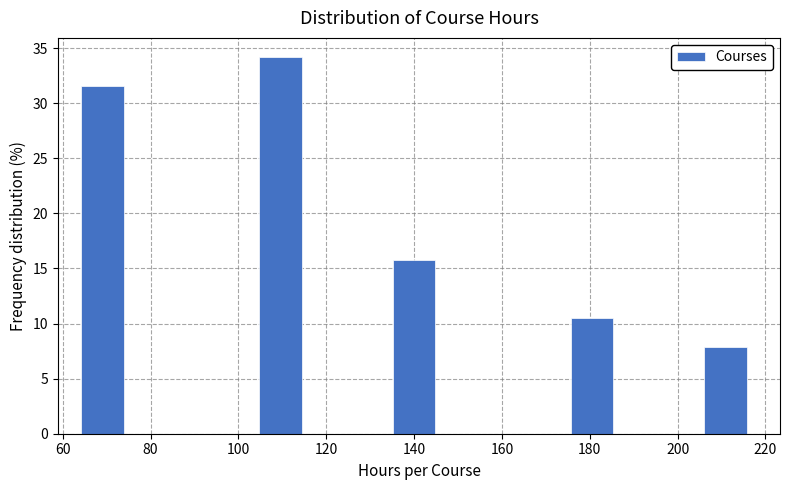

How tall is the bar that spans 134 to 146 on the x-axis? Neither the bar edges nor the heights are printed on the chart, so give them approximately, as read against the axes.

16.0